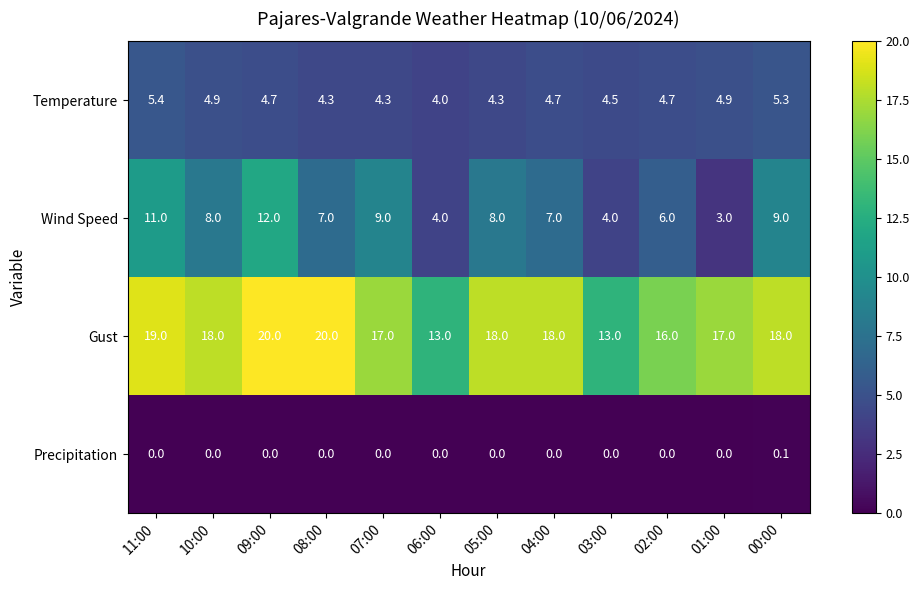

Where is Gust nearest to the value 16?

02:00